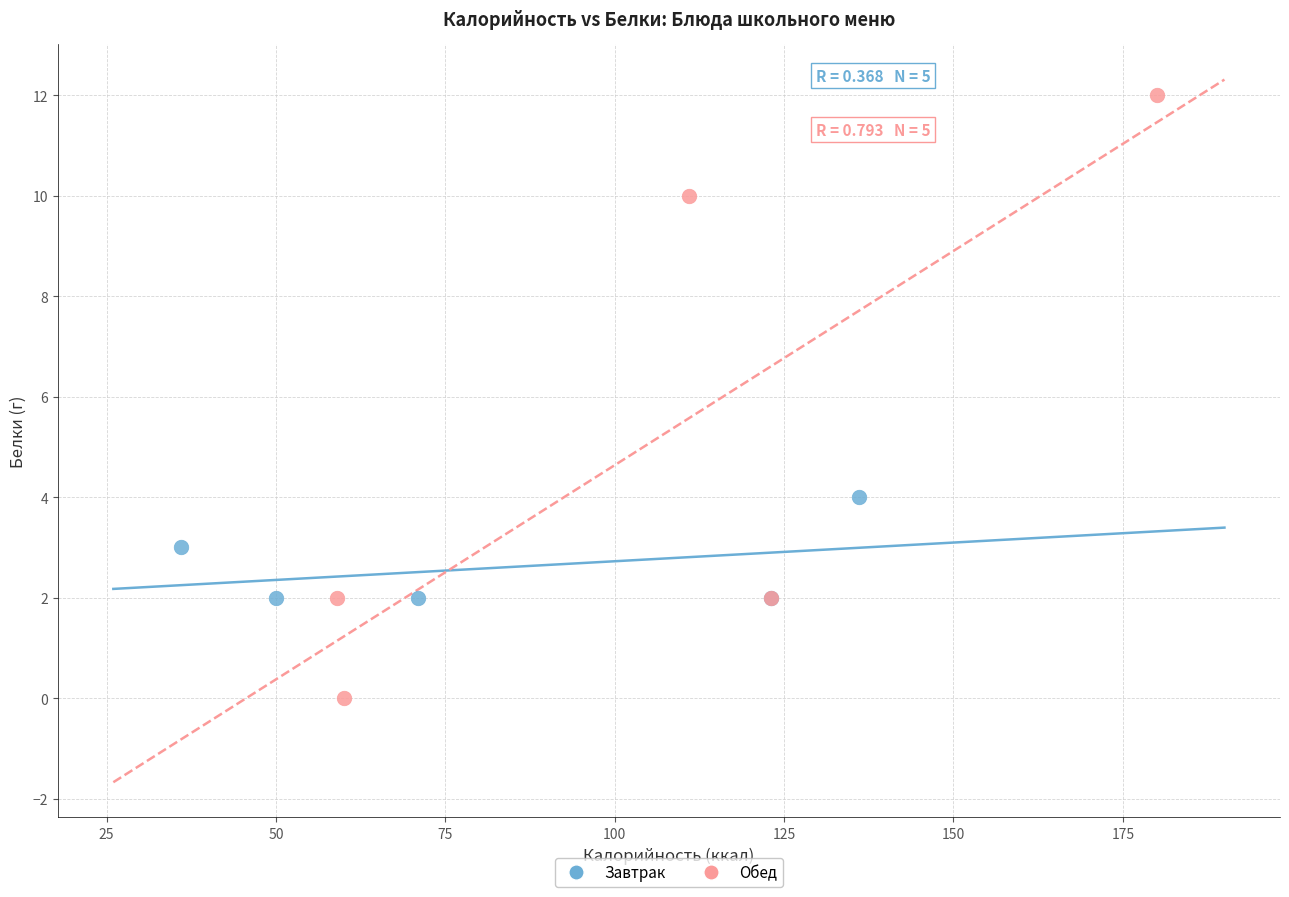

Which series contains the highest Y value?

Обед